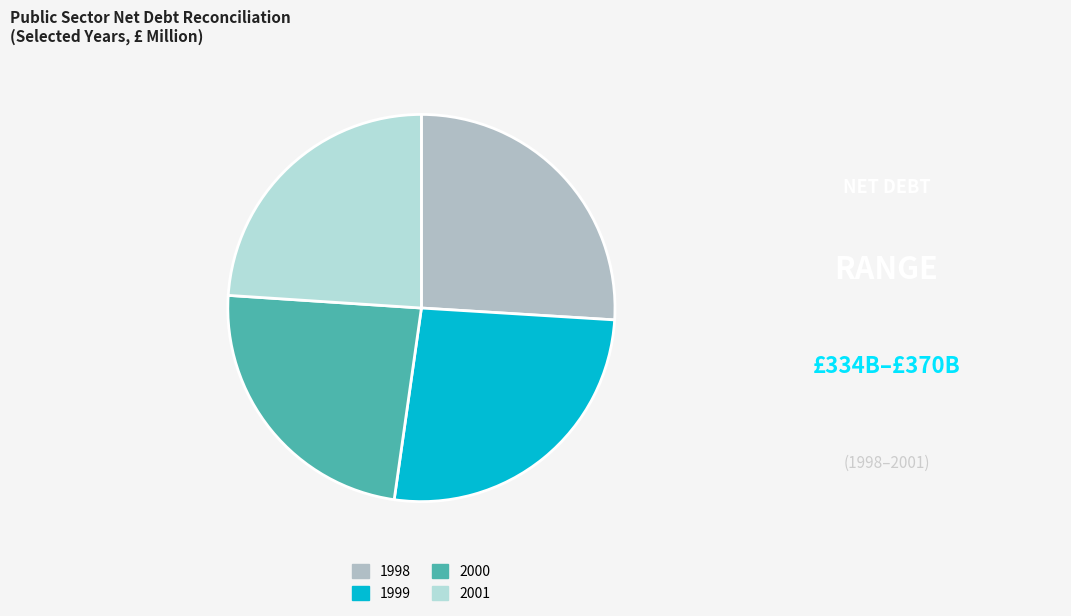

Is 1999 the majority of the pie?

No